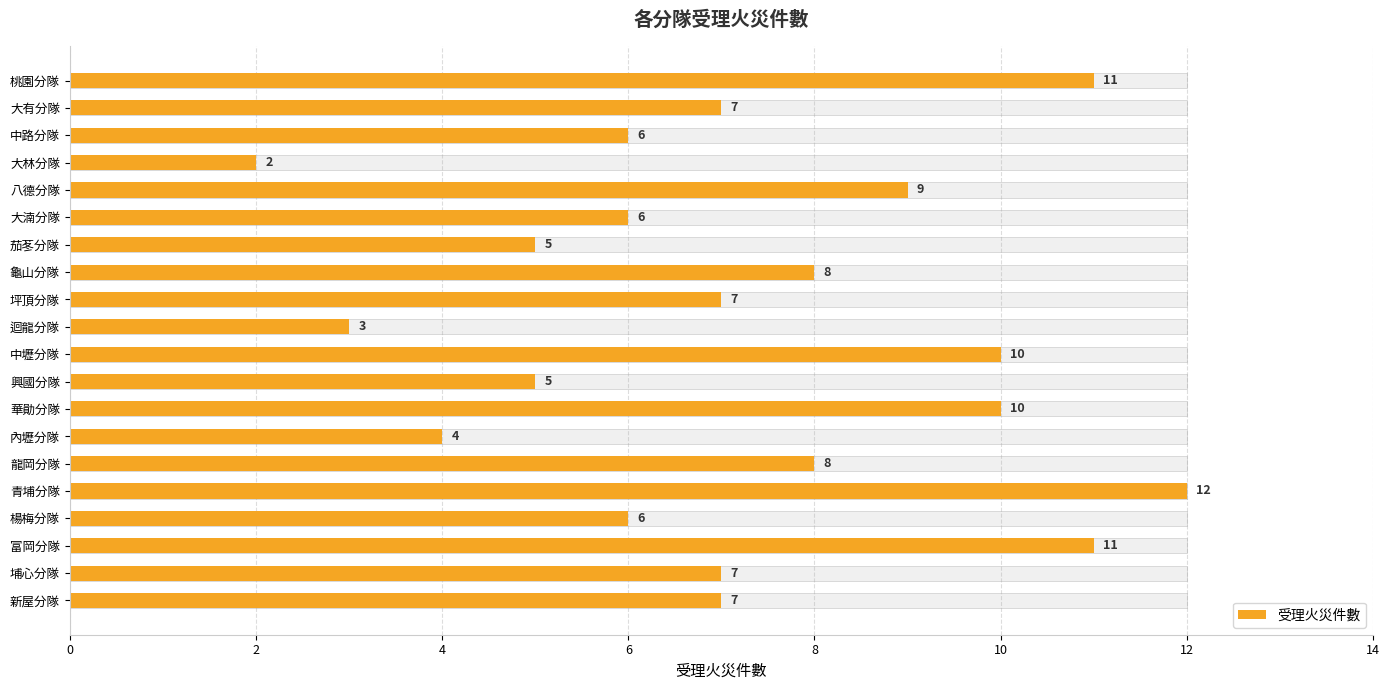

How many bars are there in total?

20